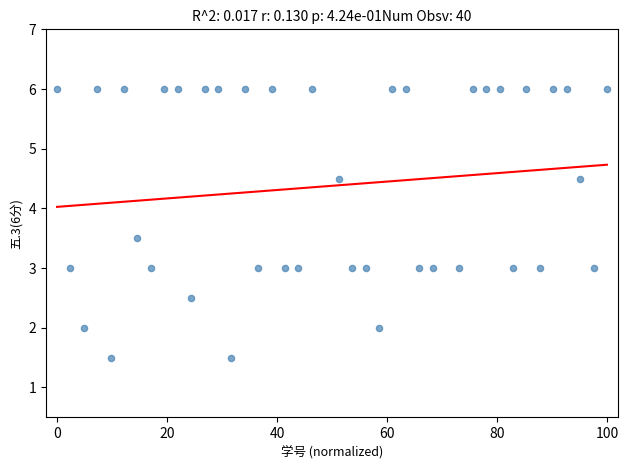

What is the range of X values (max minus min)?

100.0